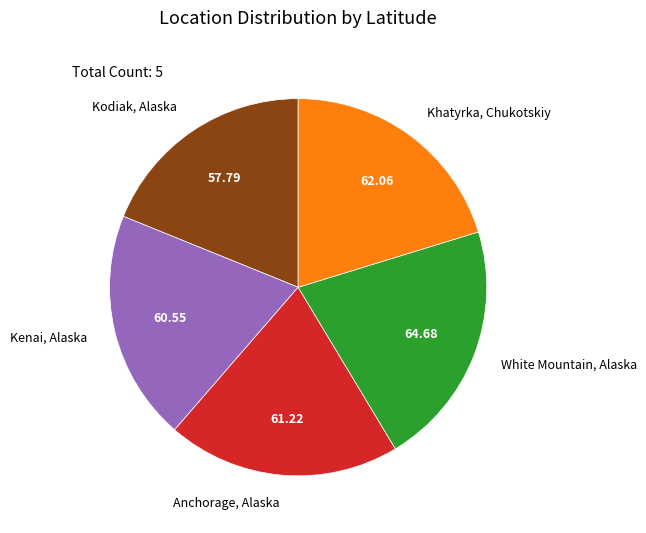

Is Kenai, Alaska the majority of the pie?

No